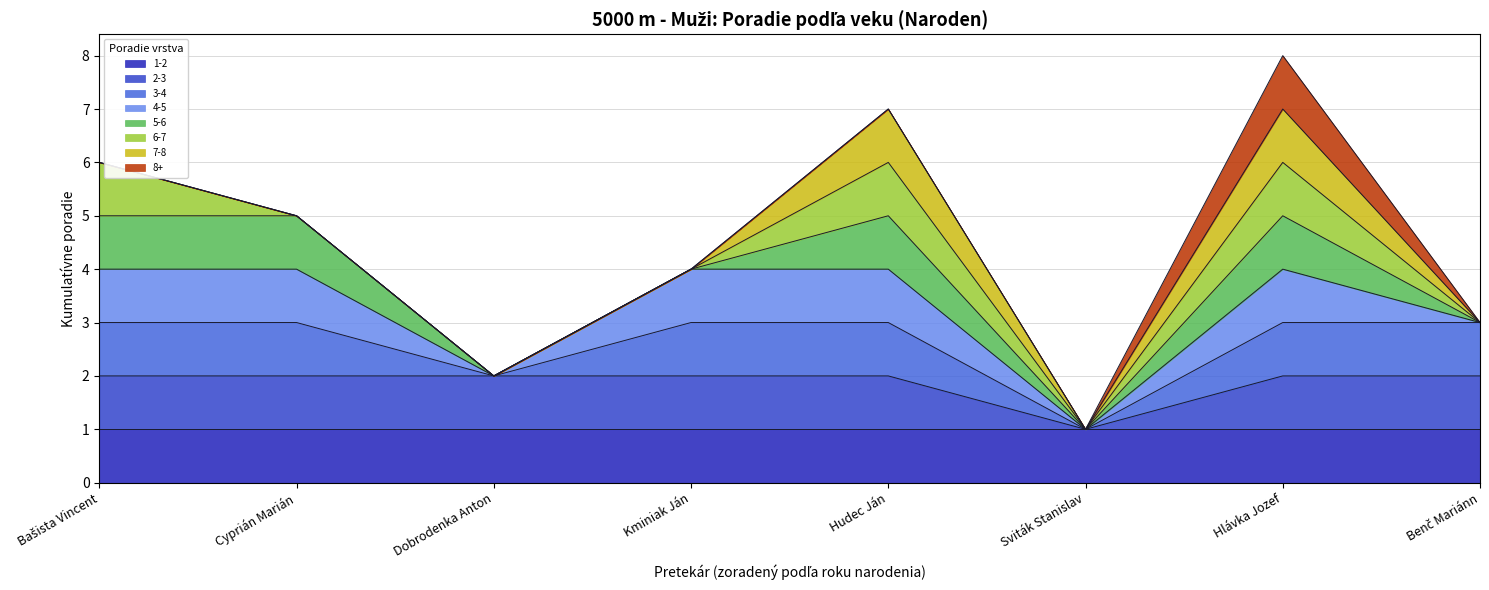

What is the ratio of the value at Benč Mariánn to the value at Bašista Vincent?

0.5